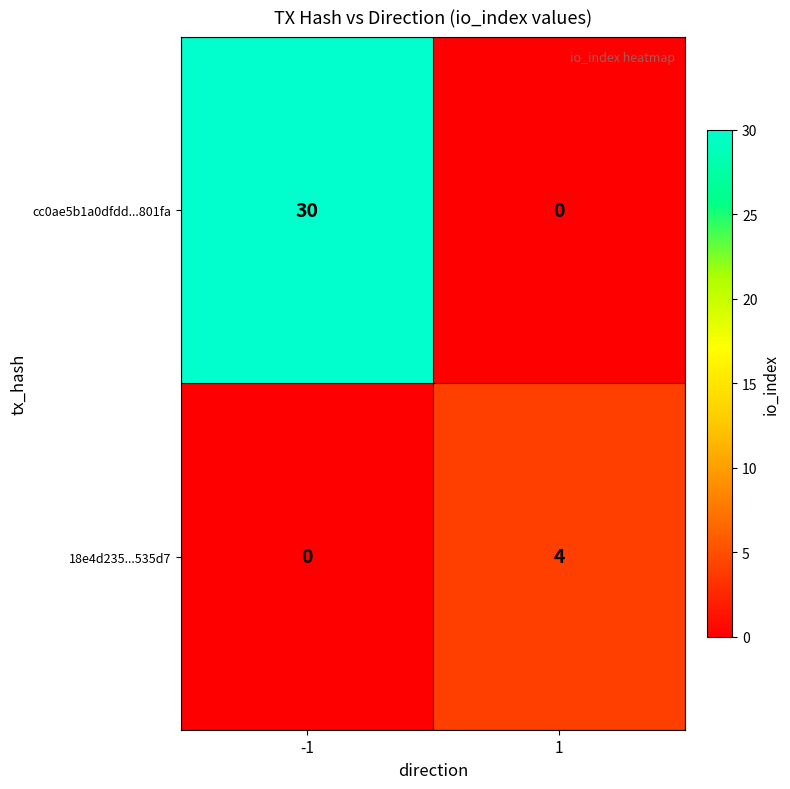

What is the maximum value for cc0ae5b1a0dfdd...801fa?

30